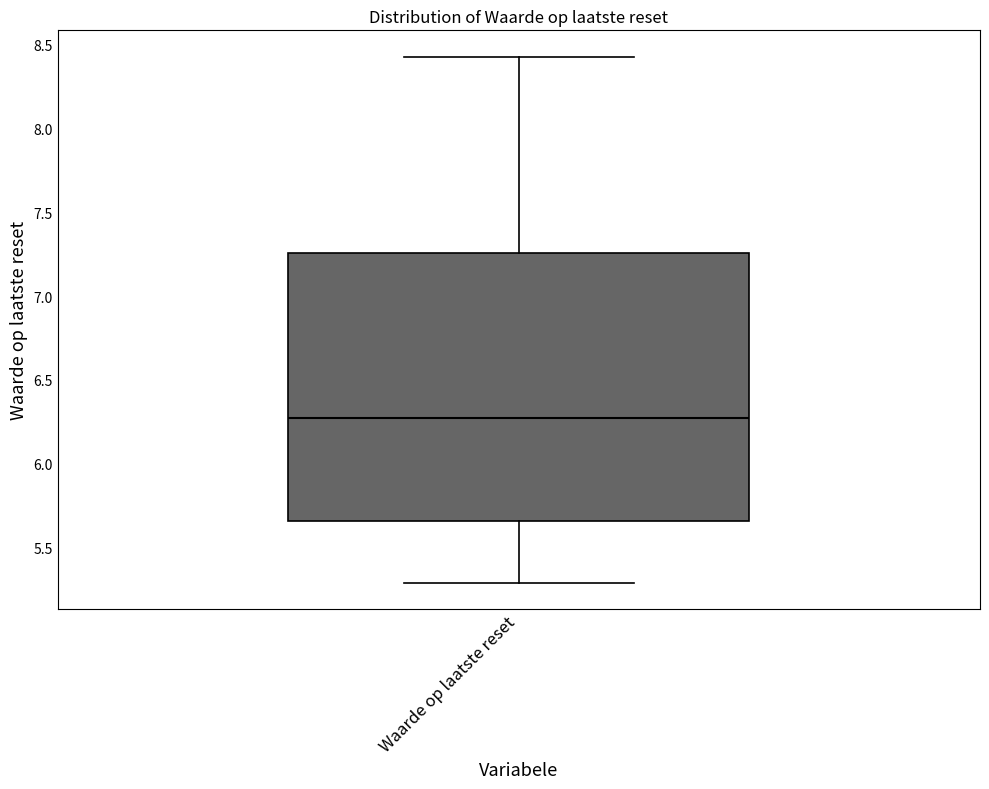

Transcribe this box plot: give where the median line is, the range the box spans, and where the two whiskers end, as read against the y-axis. The values are not printed on the chart, so give them approximately, as read against the axis.

median 6.25, box 5.65 to 7.25, whiskers 5.30 to 8.45